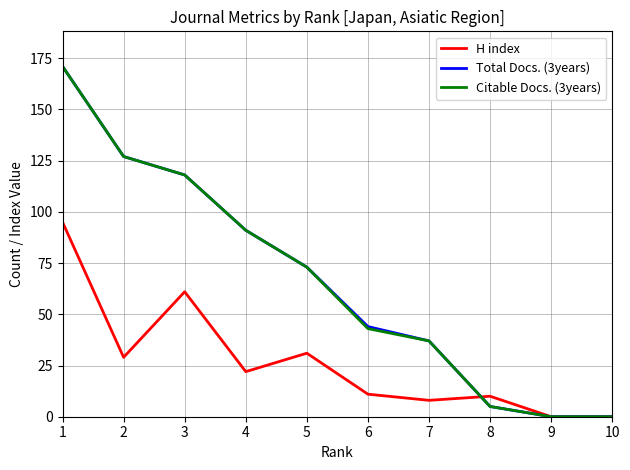

What are all the series names shown in the legend?

H index, Total Docs. (3years), Citable Docs. (3years)